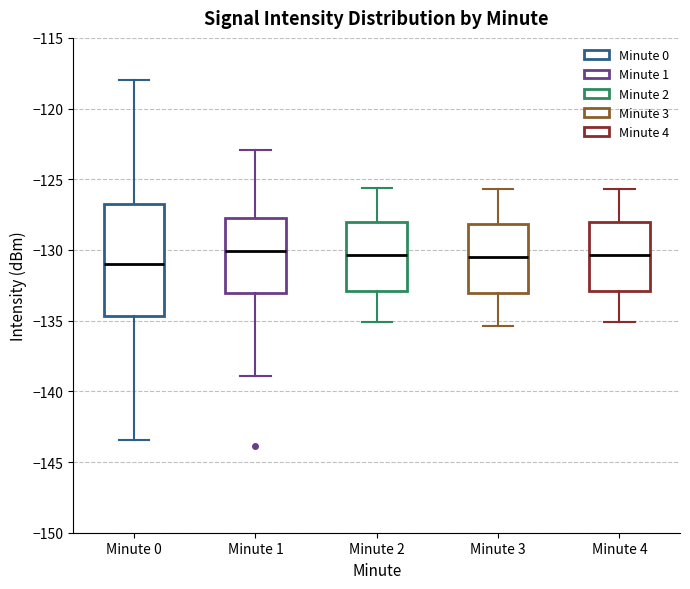

Reading left to right, transcribe this box plot: for each box, give where its median line is, the range the box spans, and where its two whiskers end, as read against the y-axis. The values are not printed on the chart, so give them approximately, as read against the axis.

Minute 0: median -131.0, box -134.5 to -127.0, whiskers -143.5 to -118.0
Minute 1: median -130.0, box -133.0 to -127.5, whiskers -139.0 to -123.0
Minute 2: median -130.5, box -133.0 to -128.0, whiskers -135.0 to -125.5
Minute 3: median -130.5, box -133.0 to -128.0, whiskers -135.5 to -125.5
Minute 4: median -130.5, box -133.0 to -128.0, whiskers -135.0 to -125.5